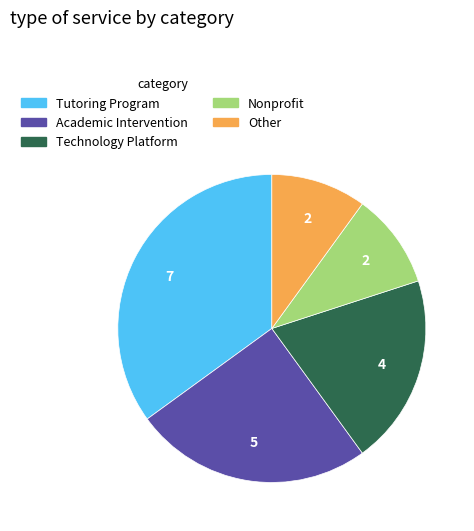

Which category has the biggest portion of the pie?

Tutoring Program